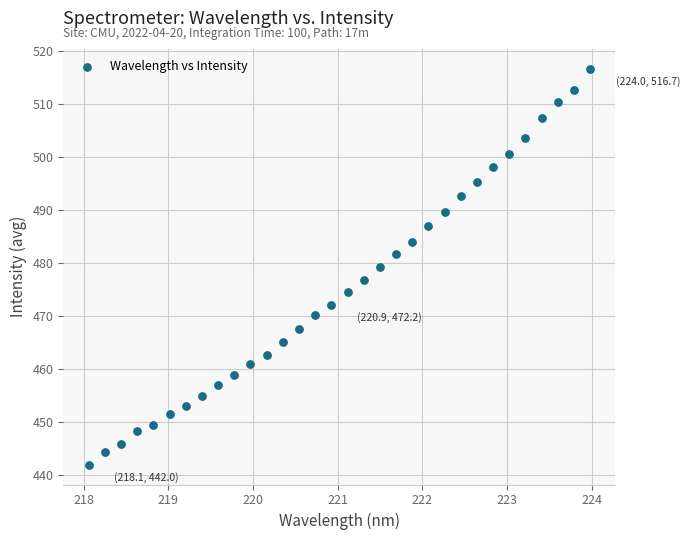

What is the range of X values (max minus min)?

5.9